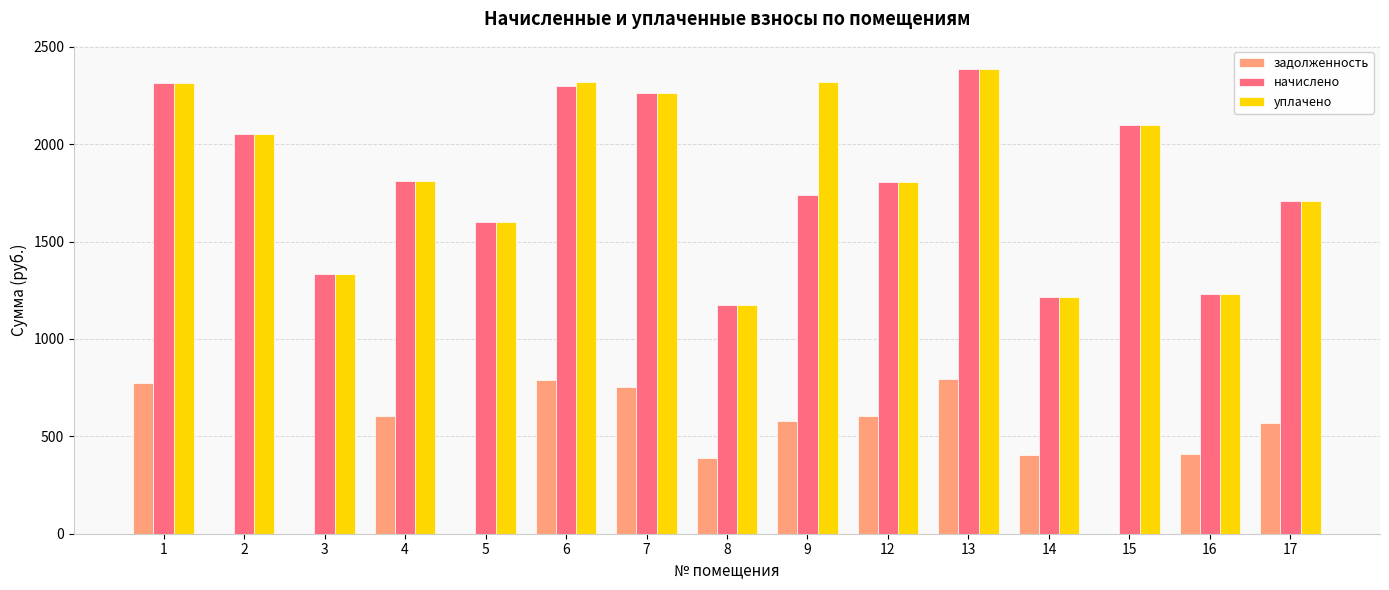

Which category has the highest value in the уплачено series?

13